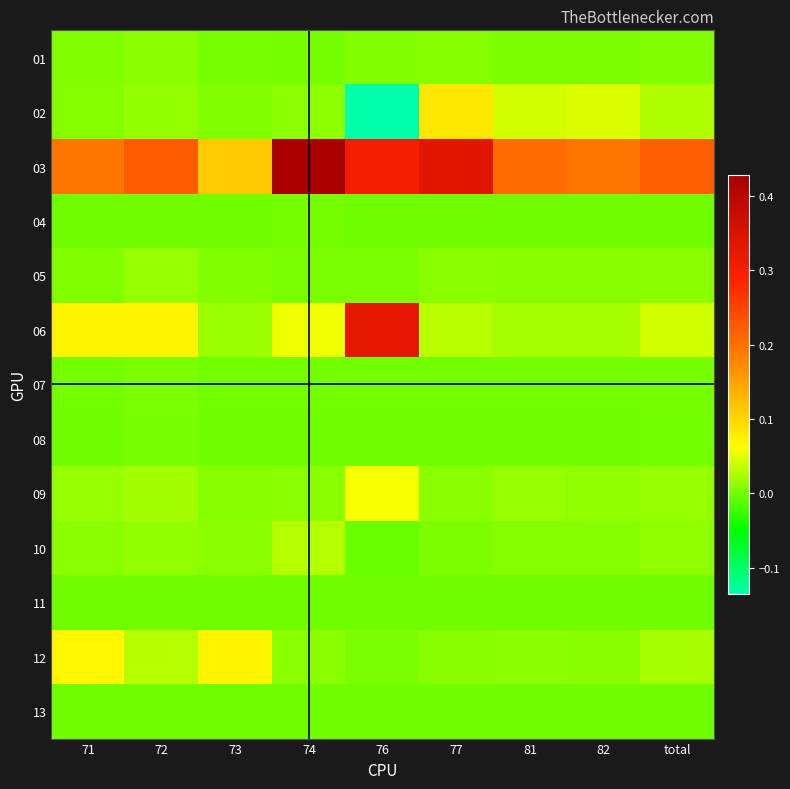

Reading right to left, transcribe all the data shown in this chart.

01: total=0.0	82=0.0	81=0.0	77=0.0	76=0.0	74=0.0	73=0.0	72=0.0	71=0.0
02: total=0.0	82=0.0	81=0.0	77=0.1	76=-0.1	74=0.0	73=0.0	72=0.0	71=0.0
03: total=0.2	82=0.2	81=0.2	77=0.3	76=0.3	74=0.4	73=0.1	72=0.2	71=0.2
04: total=0.0	82=0.0	81=0.0	77=0.0	76=0.0	74=0.0	73=0.0	72=0.0	71=0.0
05: total=0.0	82=0.0	81=0.0	77=0.0	76=0.0	74=0.0	73=0.0	72=0.0	71=0.0
06: total=0.0	82=0.0	81=0.0	77=0.0	76=0.3	74=0.1	73=0.0	72=0.1	71=0.1
07: total=0.0	82=0.0	81=0.0	77=0.0	76=0.0	74=0.0	73=0.0	72=0.0	71=0.0
08: total=0.0	82=0.0	81=0.0	77=0.0	76=0.0	74=0.0	73=0.0	72=0.0	71=0.0
09: total=0.0	82=0.0	81=0.0	77=0.0	76=0.1	74=0.0	73=0.0	72=0.0	71=0.0
10: total=0.0	82=0.0	81=0.0	77=0.0	76=-0.0	74=0.0	73=0.0	72=0.0	71=0.0
11: total=0.0	82=0.0	81=0.0	77=0.0	76=0.0	74=0.0	73=0.0	72=0.0	71=0.0
12: total=0.0	82=0.0	81=0.0	77=0.0	76=0.0	74=0.0	73=0.1	72=0.0	71=0.1
13: total=0.0	82=0.0	81=0.0	77=0.0	76=0.0	74=0.0	73=0.0	72=0.0	71=0.0